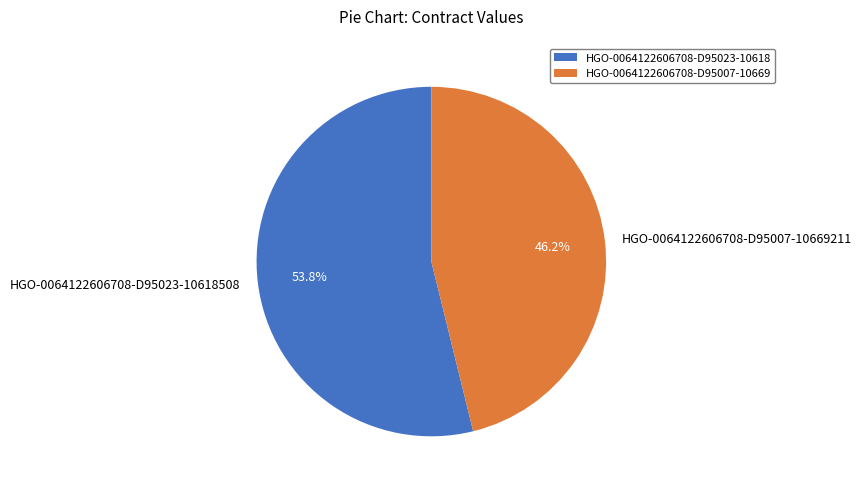

What percentage do HGO-0064122606708-D95023-10618508 and HGO-0064122606708-D95007-10669211 together represent?

100.0%